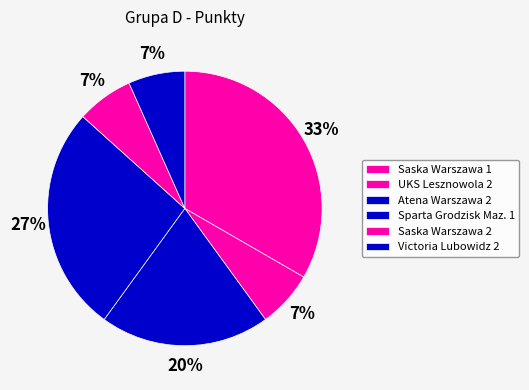

Count the number of slices in the pie.

6